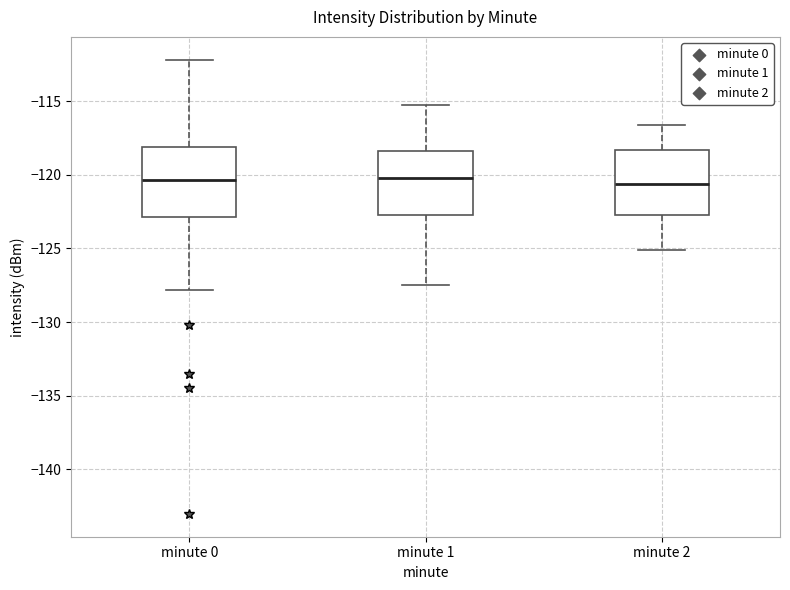

Reading left to right, read every box against the y-axis: the position of its median line, the range the box covers, and the ends of its whiskers. The values are not printed on the chart, so give them approximately, as read against the axis.

minute 0: median -120.5, box -123.0 to -118.0, whiskers -128.0 to -112.0
minute 1: median -120.0, box -122.5 to -118.5, whiskers -127.5 to -115.5
minute 2: median -120.5, box -122.5 to -118.5, whiskers -125.0 to -116.5